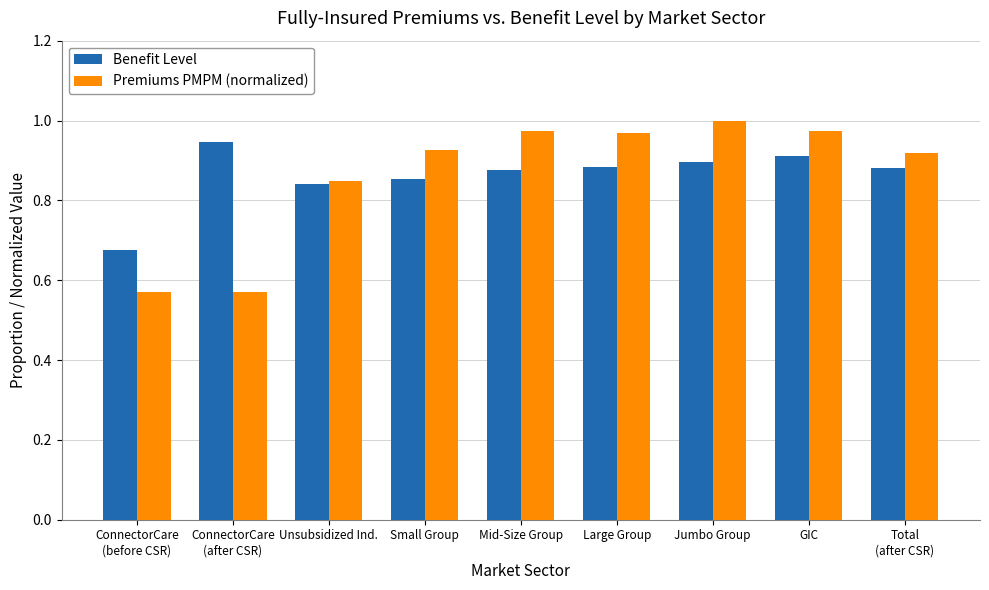

What is the total value across all series at Mid-Size Group?

1.8